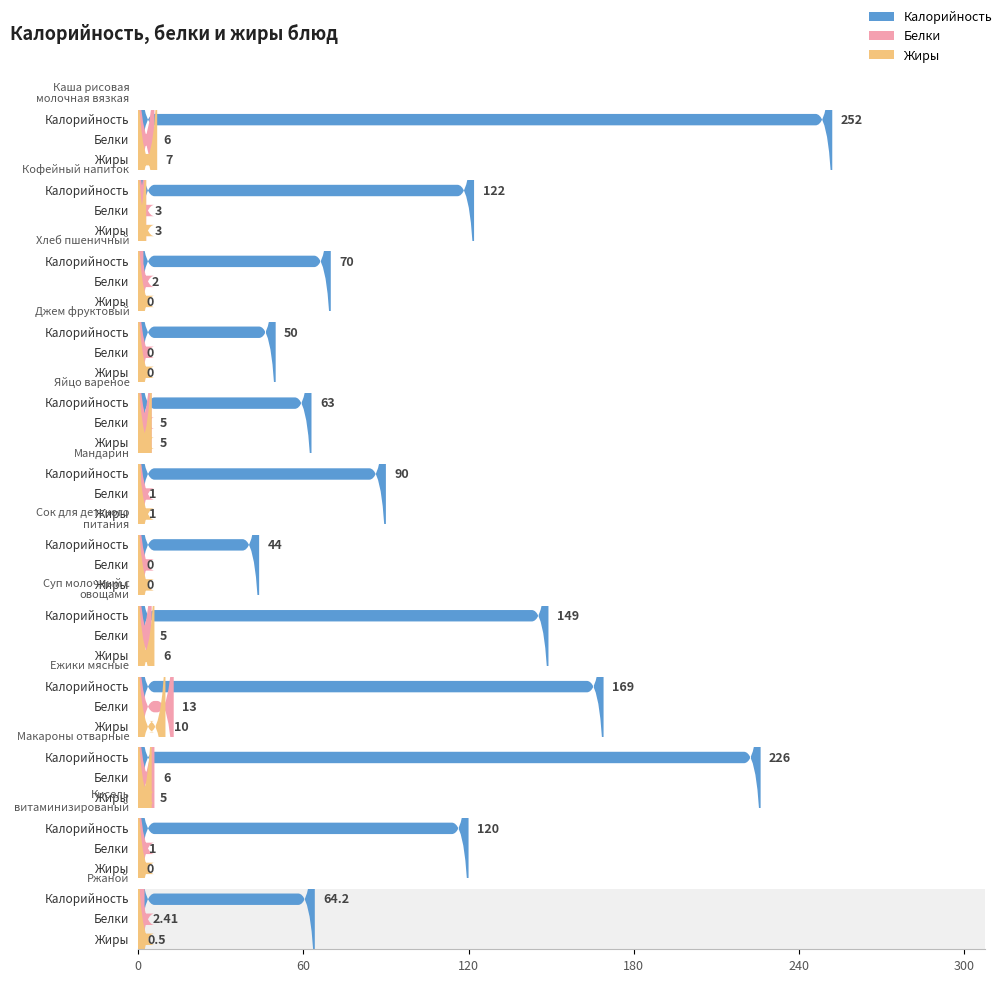

Reading left to right, transcribe all the data shown in this chart.

Калорийность: 252.0	122.0	70.0	50.0	63.0	90.0	44.0	149.0	169.0	226.0	120.0	64.2
Белки: 6.0	3.0	2.0	0.0	5.0	1.0	0.0	5.0	13.0	6.0	1.0	2.4
Жиры: 7.0	3.0	0.0	0.0	5.0	1.0	0.0	6.0	10.0	5.0	0.0	0.5